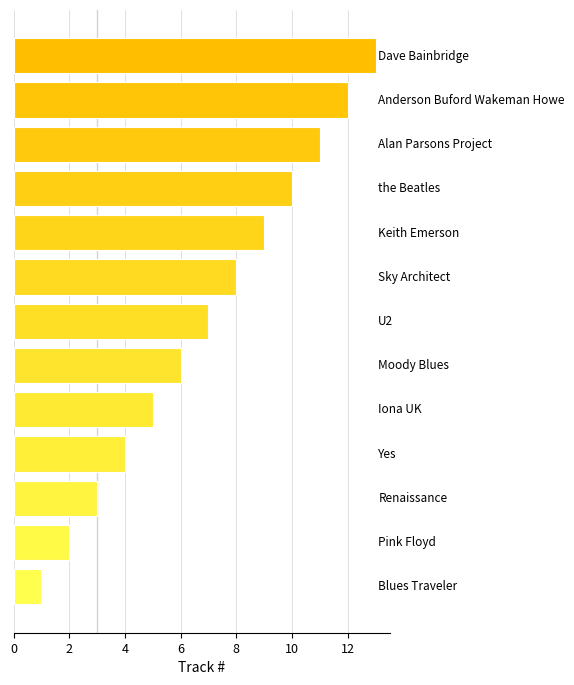

What is the difference between the maximum and minimum values?

12